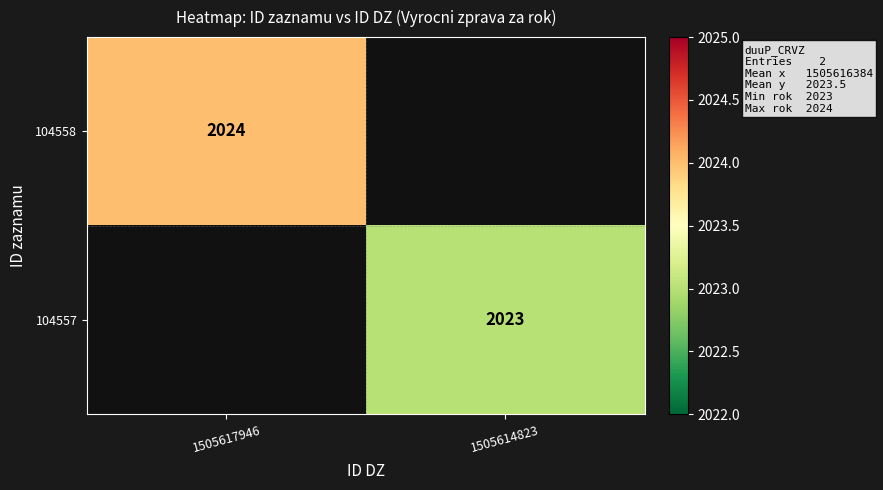

Is the value of 104557 at 1505614823 greater than the value of 104558 at 1505617946?

No